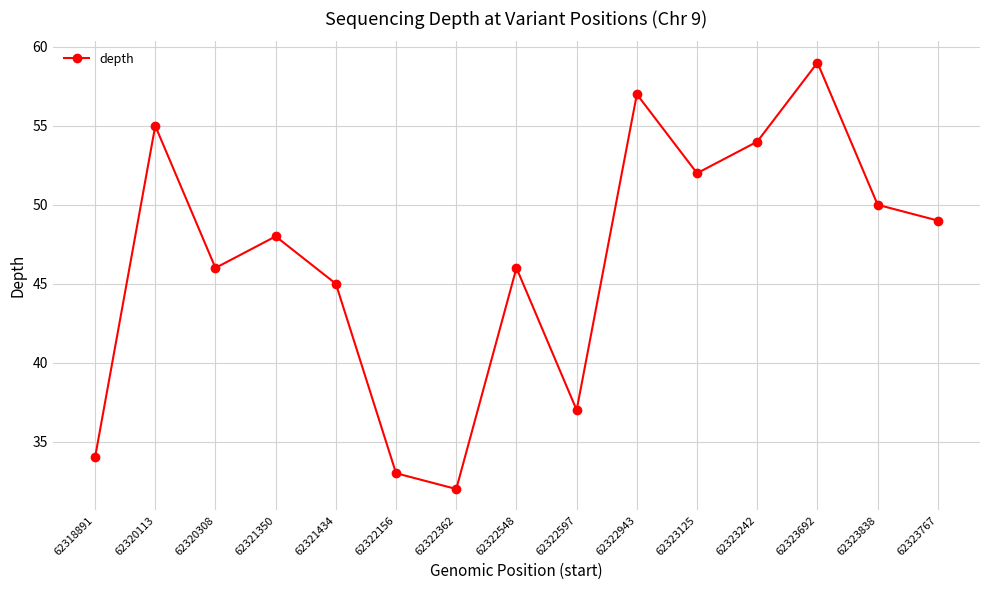

What is the label of the 13th point from the left?

62323692